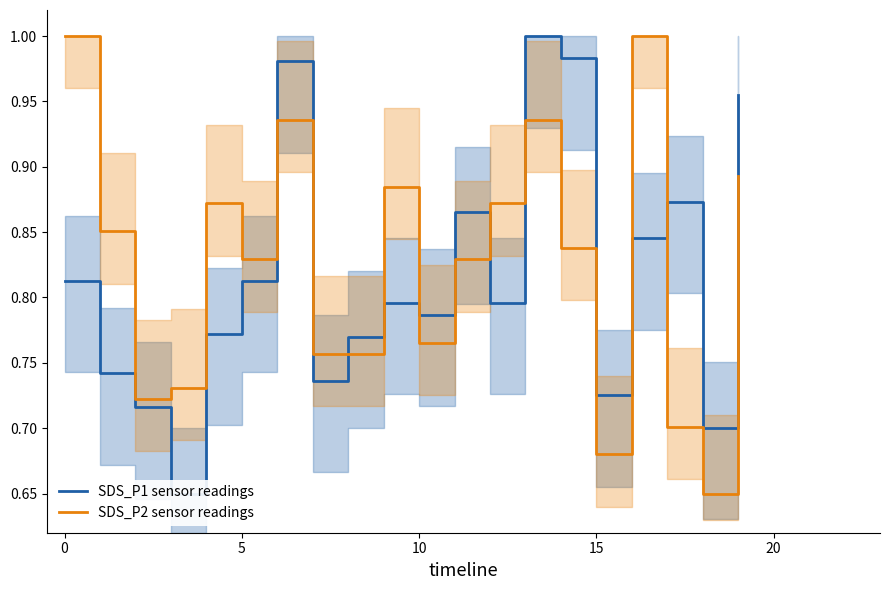

Which series has the largest range (max minus min)?

SDS_P1 sensor readings